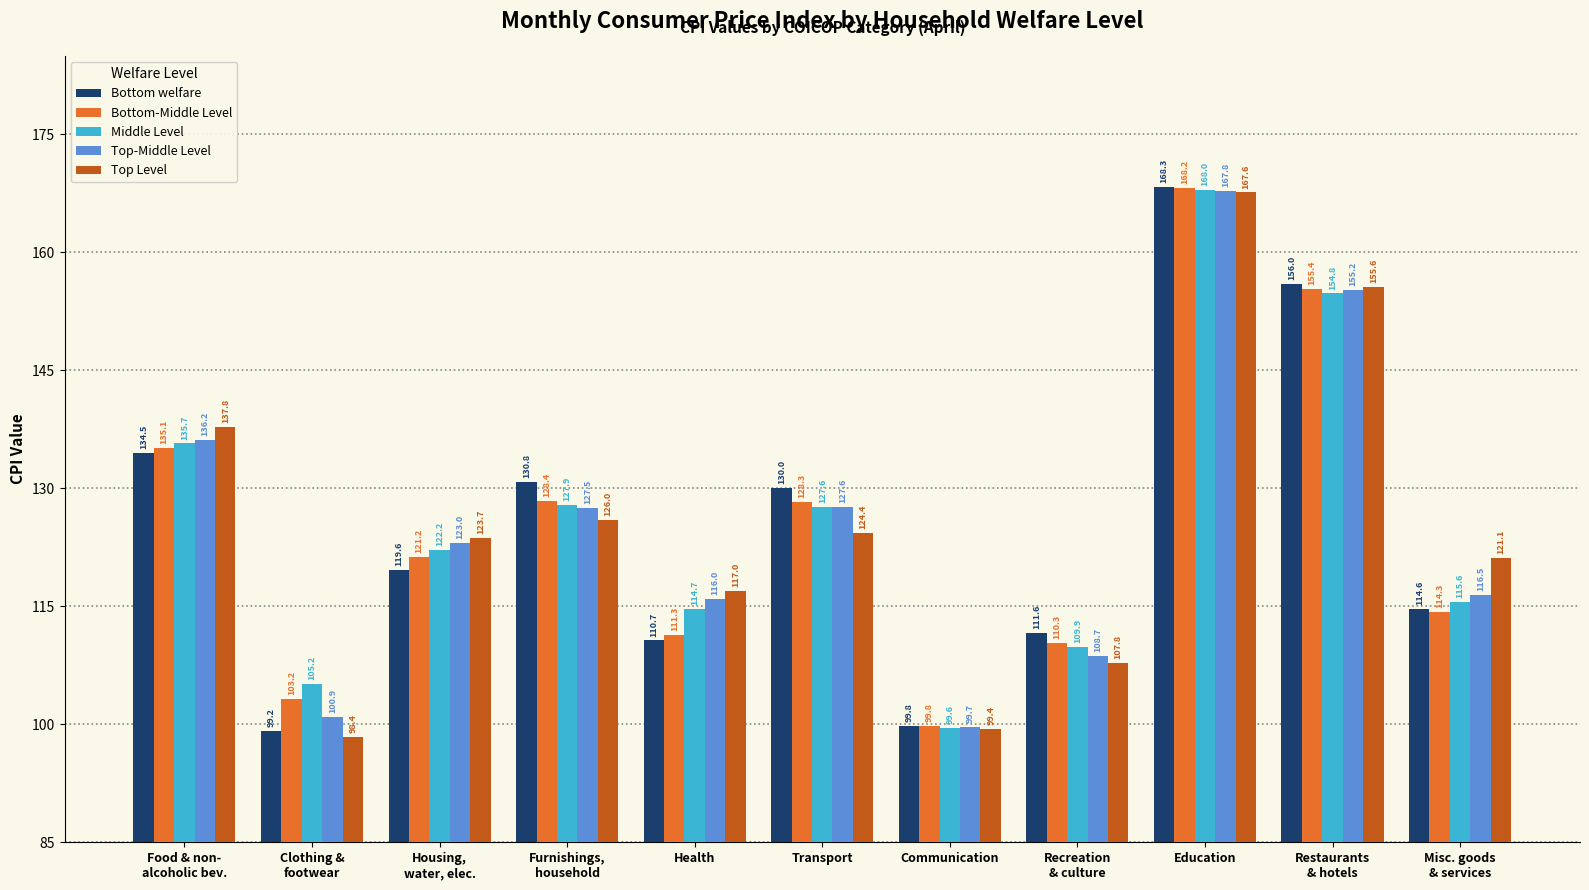

Which series has the largest range (max minus min)?

Top Level